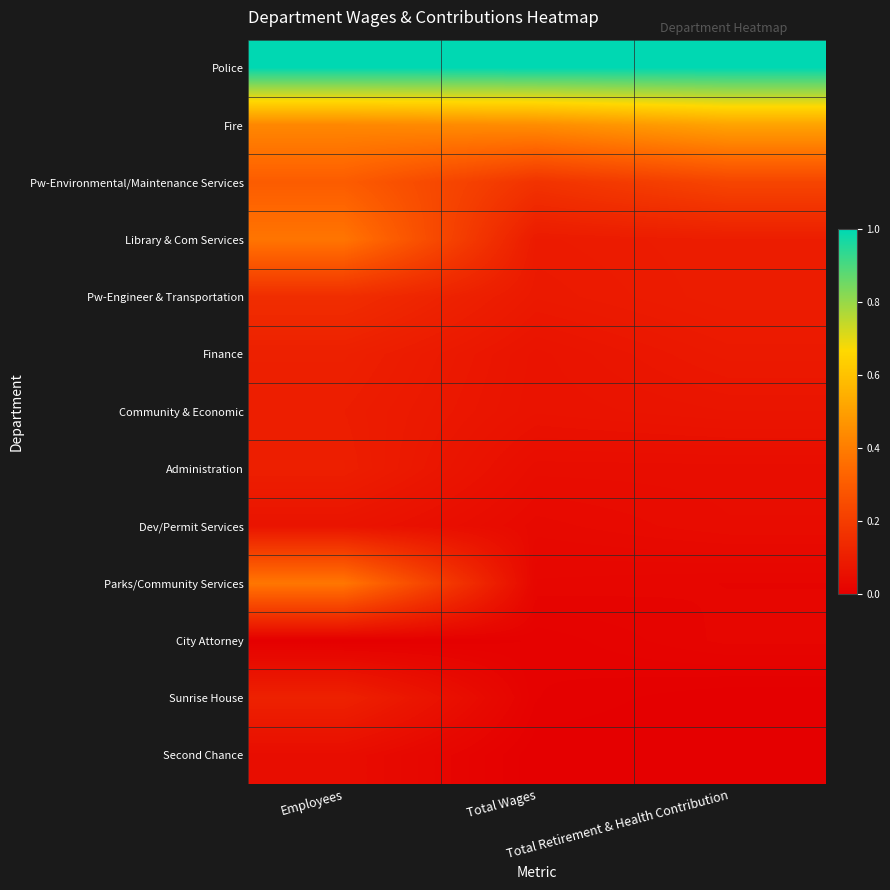

At Employees, list the series in order from largest to smallest.

Police, Fire, Parks/Community Services, Library & Com Services, Pw-Environmental/Maintenance Services, Pw-Engineer & Transportation, Sunrise House, Finance, Administration, Community & Economic, Dev/Permit Services, Second Chance, City Attorney